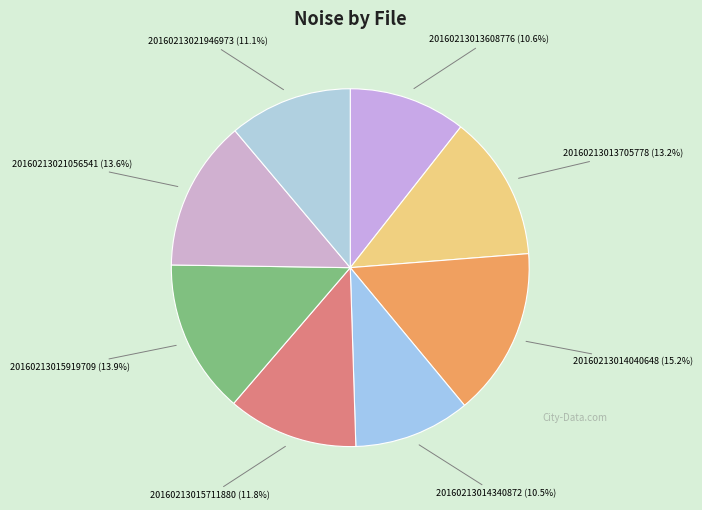

Count the number of slices in the pie.

8